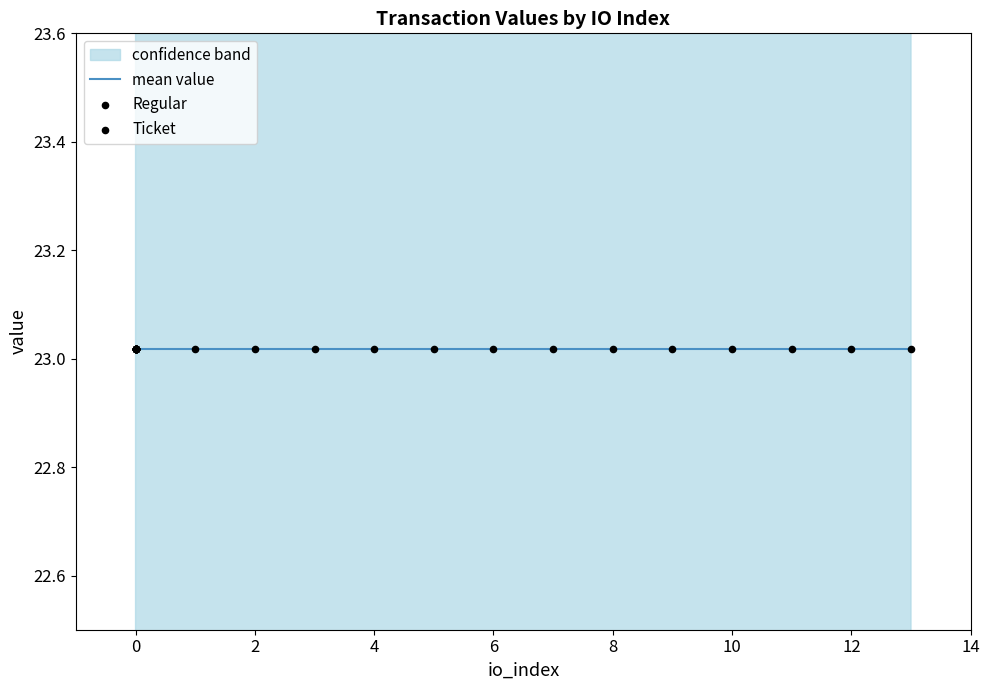

At which category is the sum across all series the highest?

6